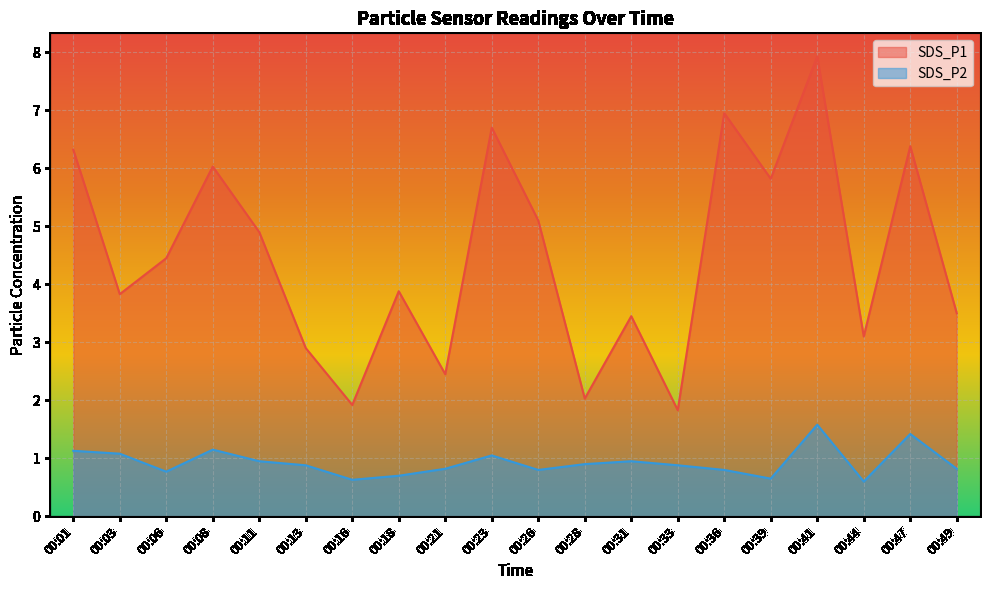

What is the spread (max minus min) of values at 00:47?

5.0